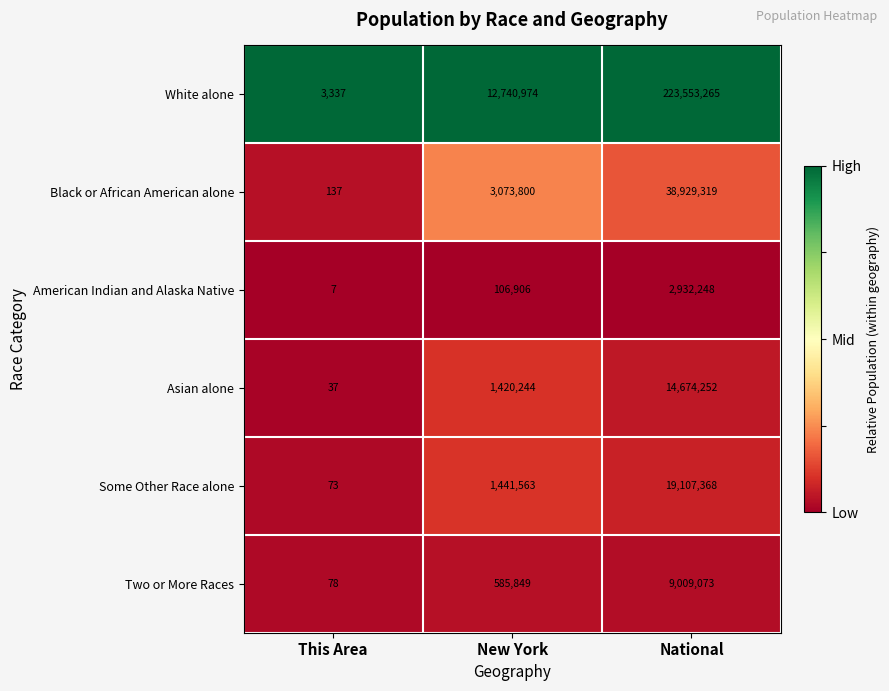

Reading left to right, list all the values displayed in this chart.

White alone: 3337	12740974	223553265
Black or African American alone: 137	3073800	38929319
American Indian and Alaska Native: 7	106906	2932248
Asian alone: 37	1420244	14674252
Some Other Race alone: 73	1441563	19107368
Two or More Races: 78	585849	9009073